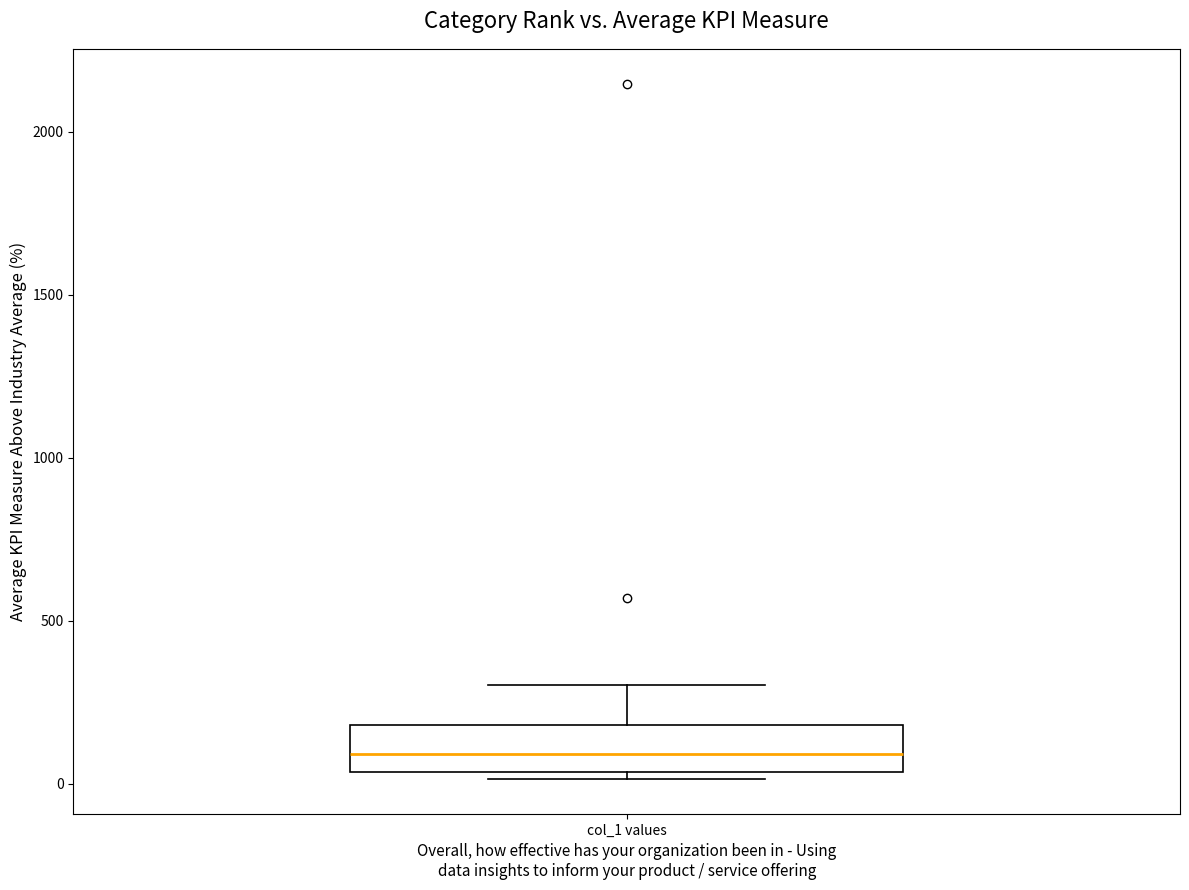

Where does the median line of the box for col_1 values sit on the y-axis? The values are not printed on the chart, so give them approximately, as read against the axis.

100